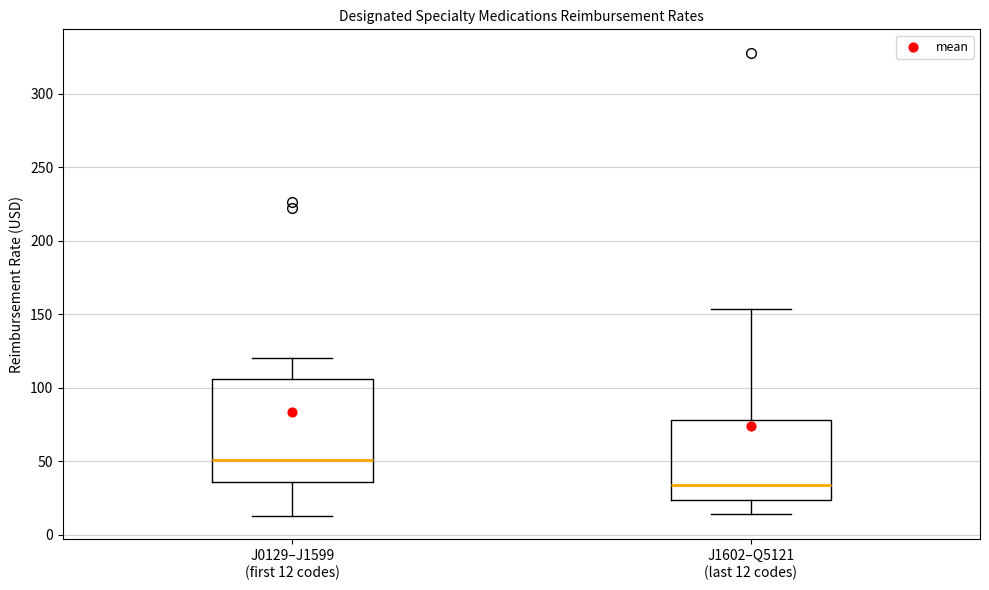

Reading left to right, read every box against the y-axis: the position of its median line, the range the box covers, and the ends of its whiskers. The values are not printed on the chart, so give them approximately, as read against the axis.

J0129–J1599 (first 12 codes): median 50, box 35 to 105, whiskers 15 to 120
J1602–Q5121 (last 12 codes): median 35, box 25 to 80, whiskers 15 to 155